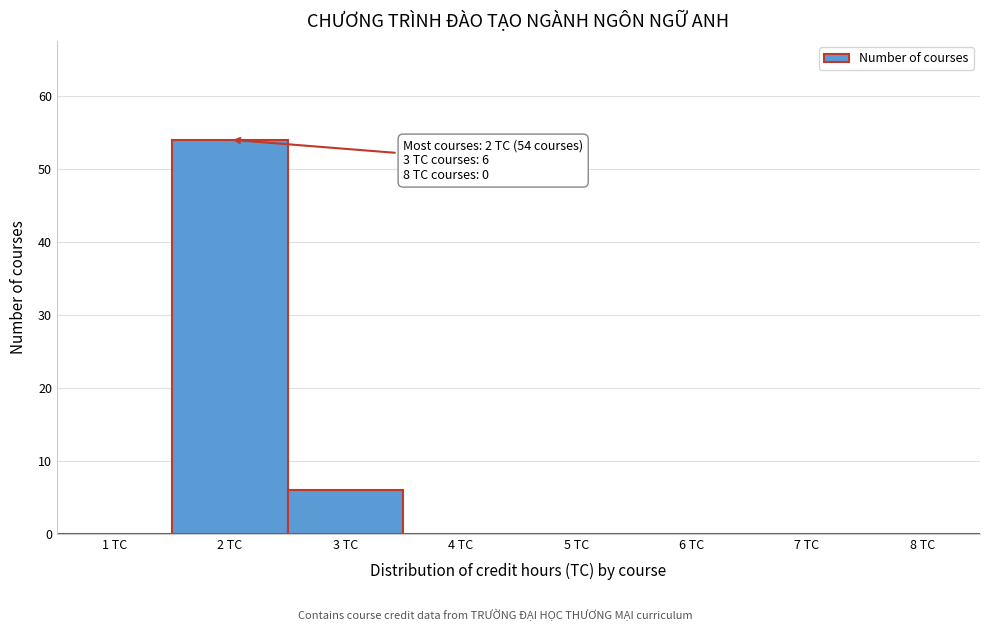

Which range on the x-axis has the tallest bar?

1.5 to 2.5